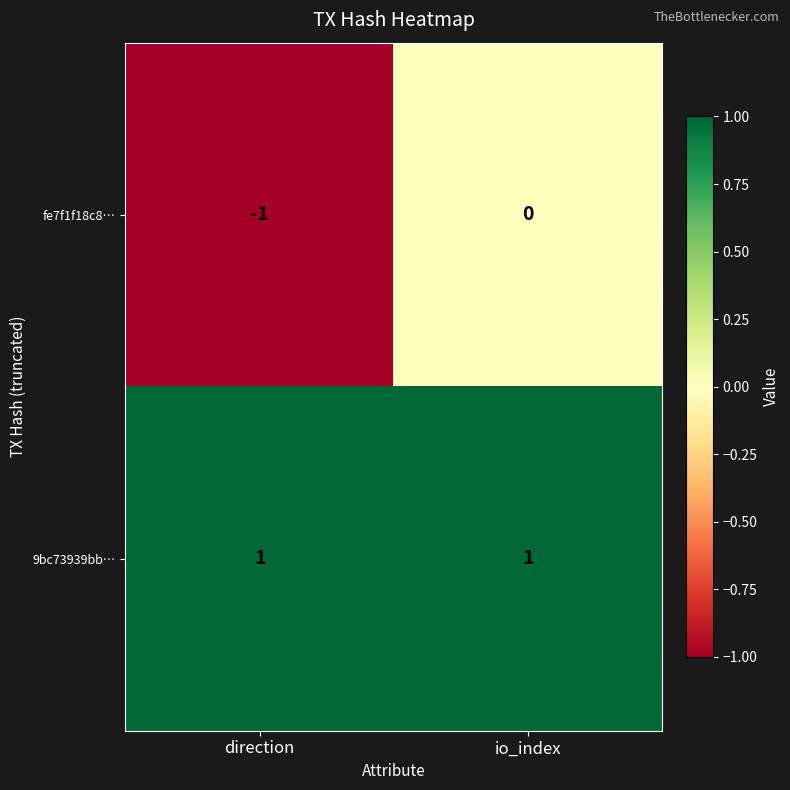

At how many categories does at least one series exceed 0?

2